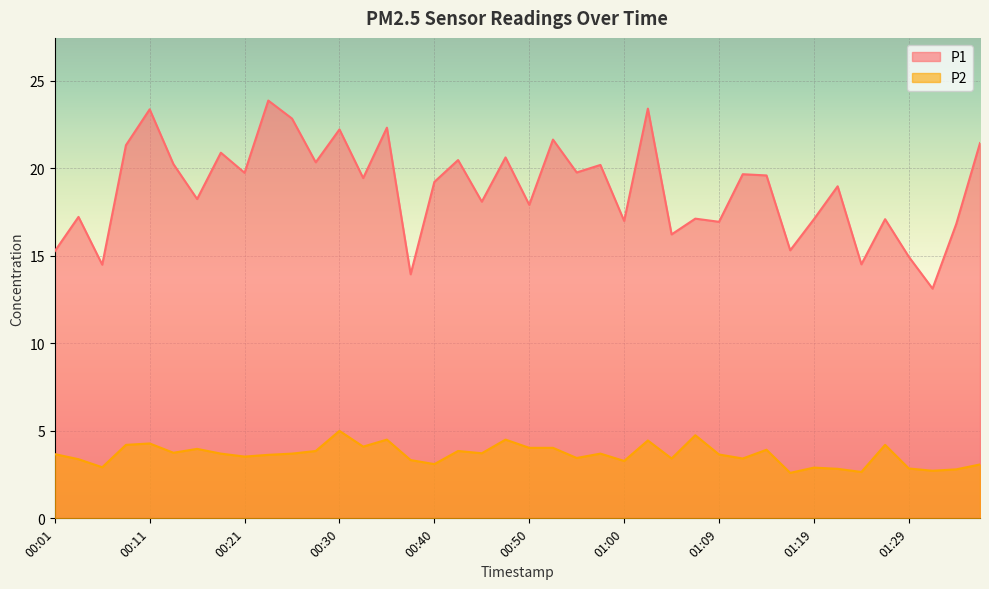

Count the number of categories in the chart.

40